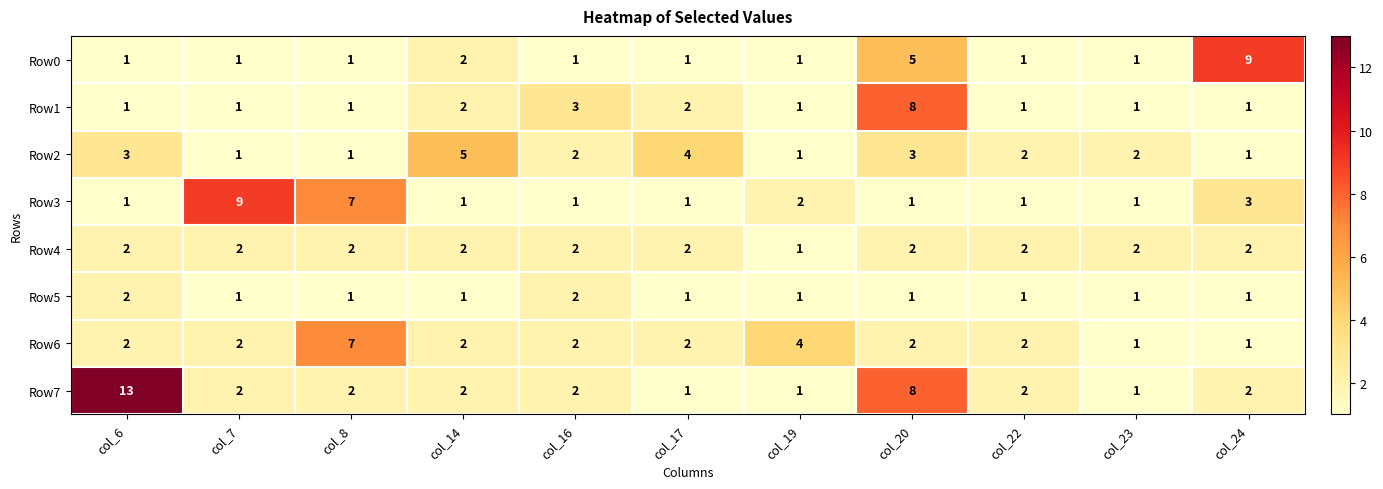

How many distinct data groups are displayed?

8